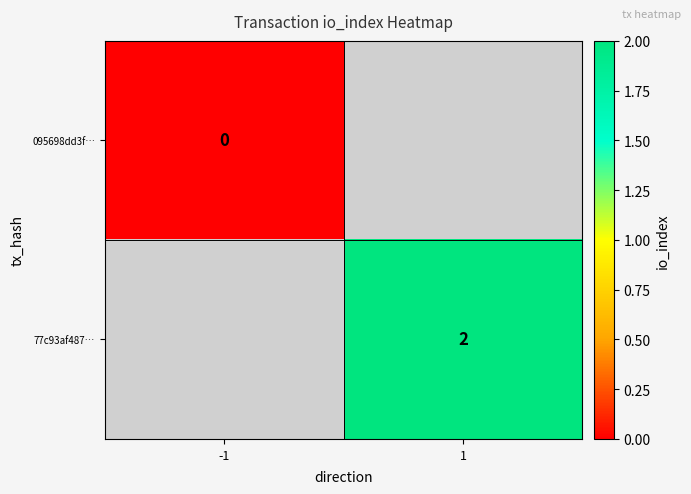

Is the value of 77c93af487… at 1 greater than the value of 095698dd3f… at -1?

Yes